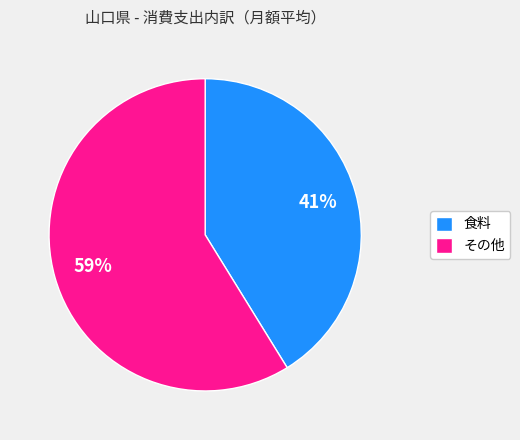

To the nearest percent, what is the difference between the largest and smallest slice percentages?

18%